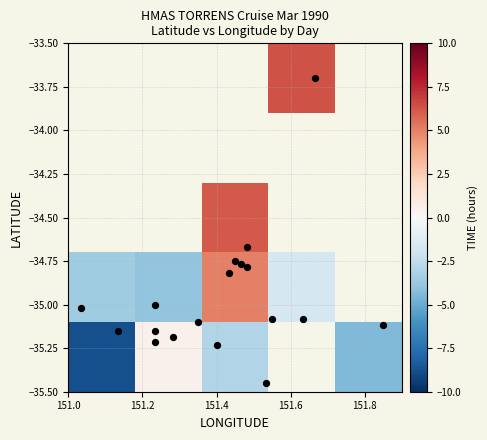

How many categories are shown in the chart?

5